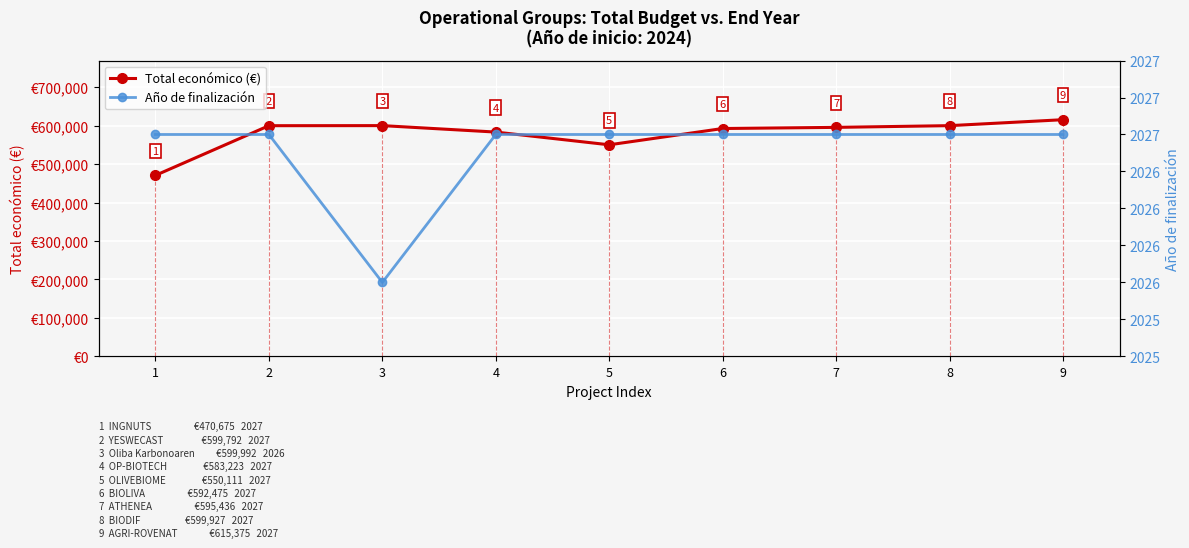

Reading left to right, extract all data points from this chart.

Total económico (€): 1=470675	2=599792	3=599992	4=583223	5=550111	6=592475	7=595436	8=599927	9=615375
Año de finalización: 1=2027	2=2027	3=2026	4=2027	5=2027	6=2027	7=2027	8=2027	9=2027